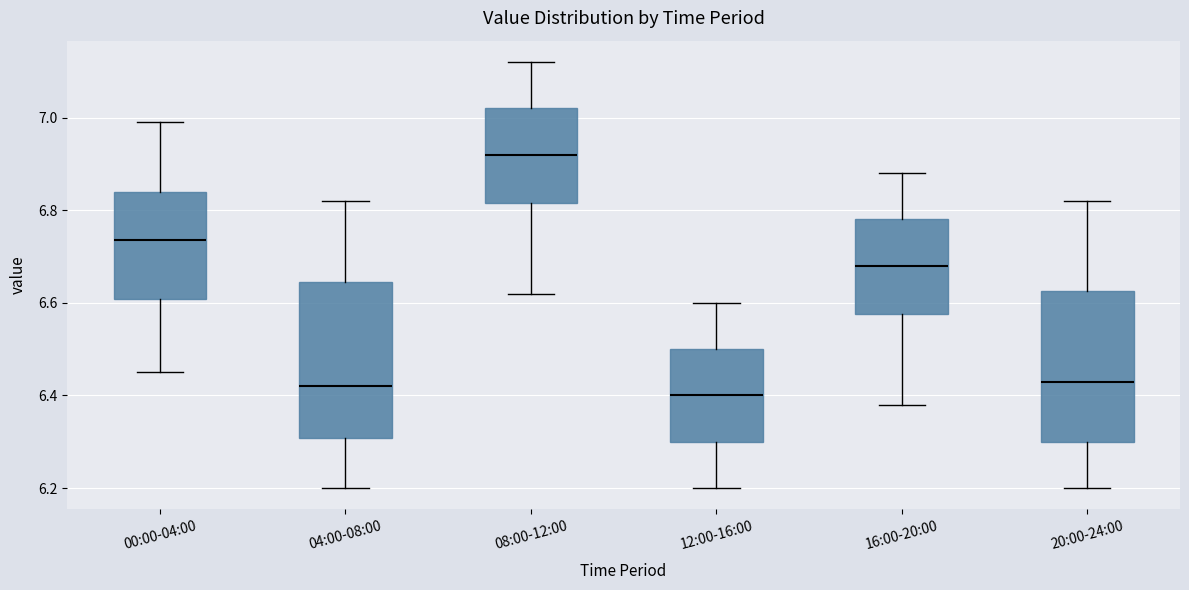

Which box has the highest median line?

08:00-12:00